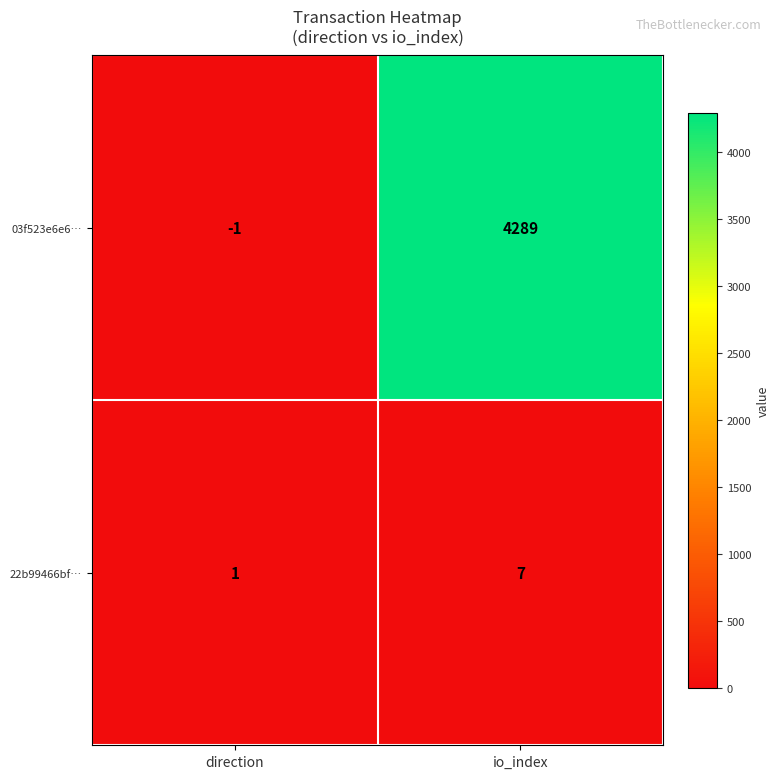

Reading left to right, list all the values displayed in this chart.

03f523e6e6…: direction=-1	io_index=4289
22b99466bf…: direction=1	io_index=7